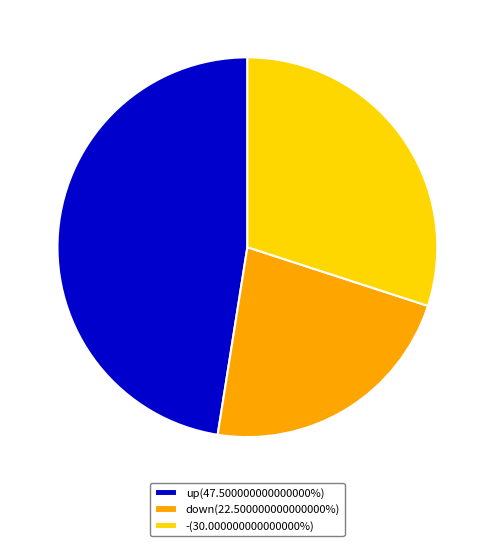

How many slices are in this pie chart?

3